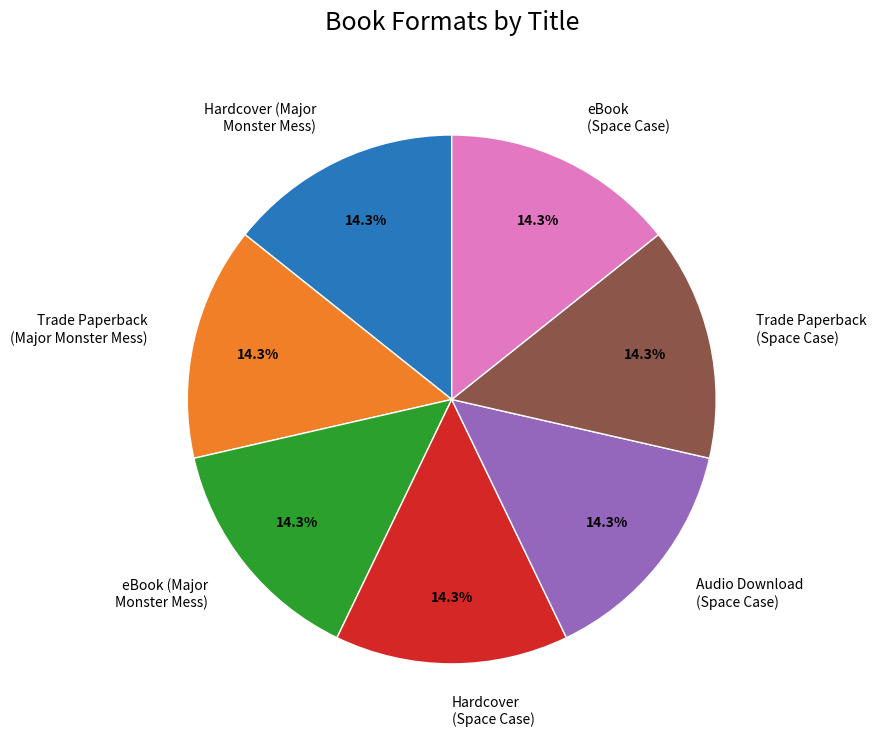

How much of the chart is everything except Trade Paperback (Major Monster Mess)?

85.7%